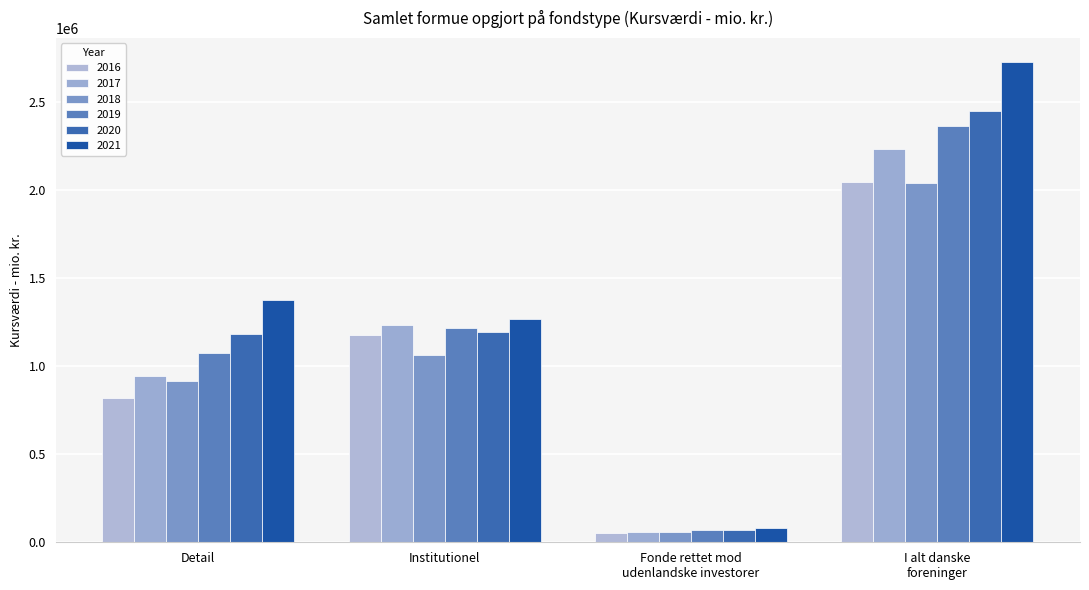

Which category has the highest value across all series?

I alt danske
foreninger